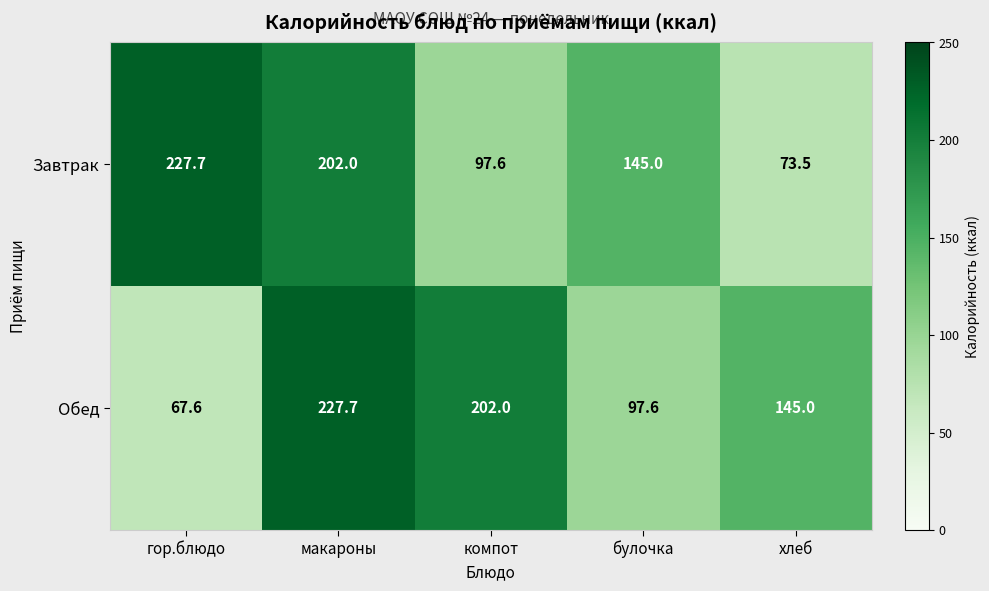

List the series in order of their overall mean, highest first.

Завтрак, Обед